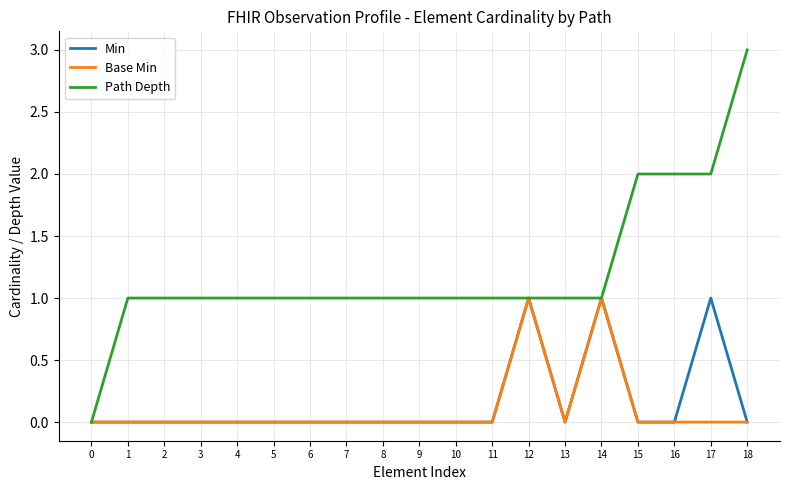

What is the total value across all series at 17?

3